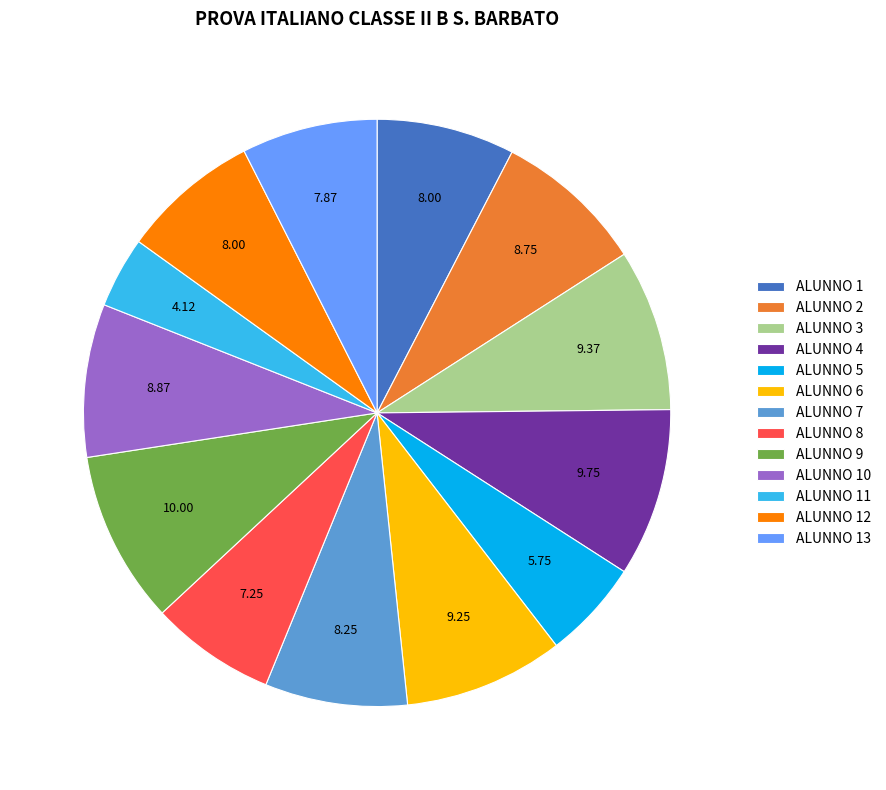

How many segments does this pie chart have?

13